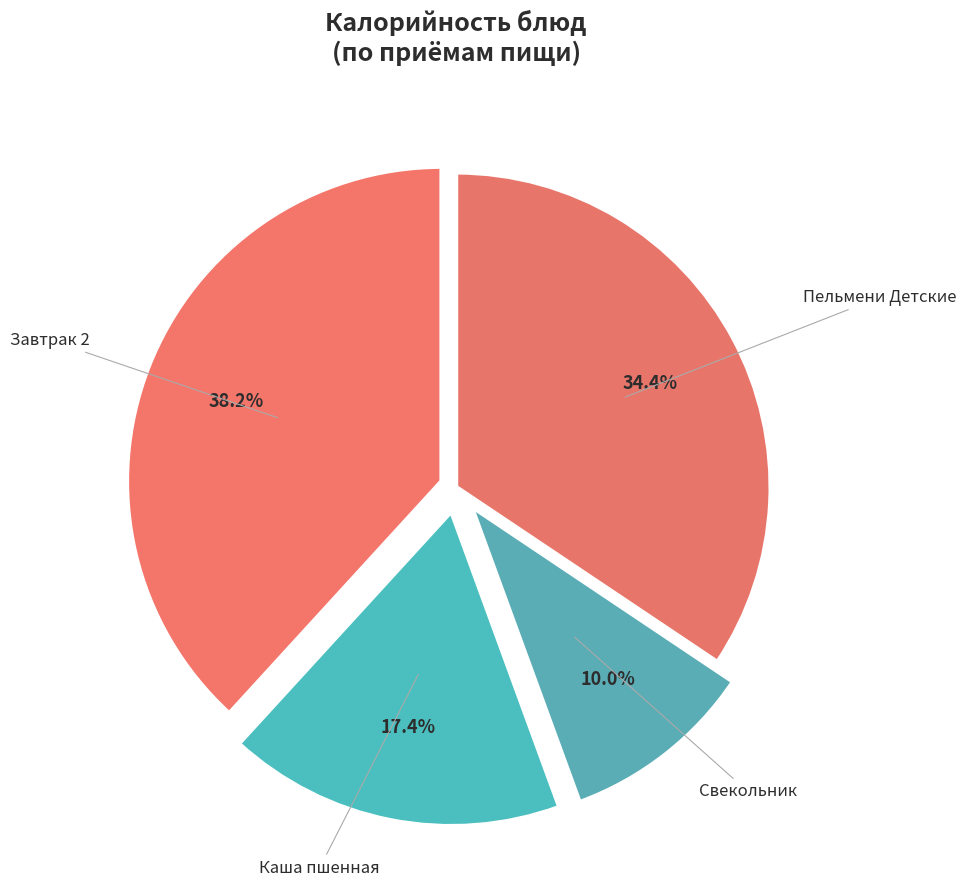

The Завтрак 2 slice represents 38% of the pie. True or false?

True